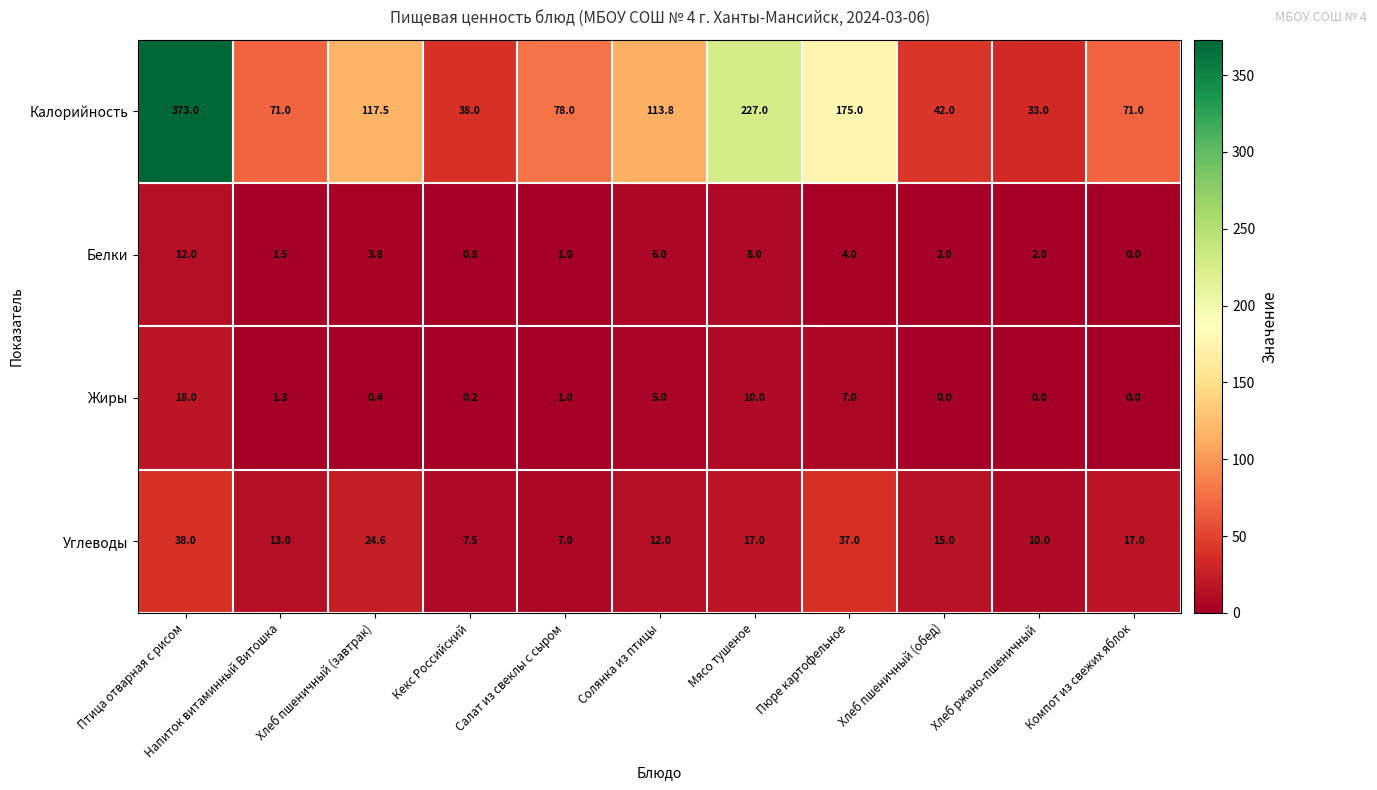

What is the highest value of the Калорийность series?

373.0